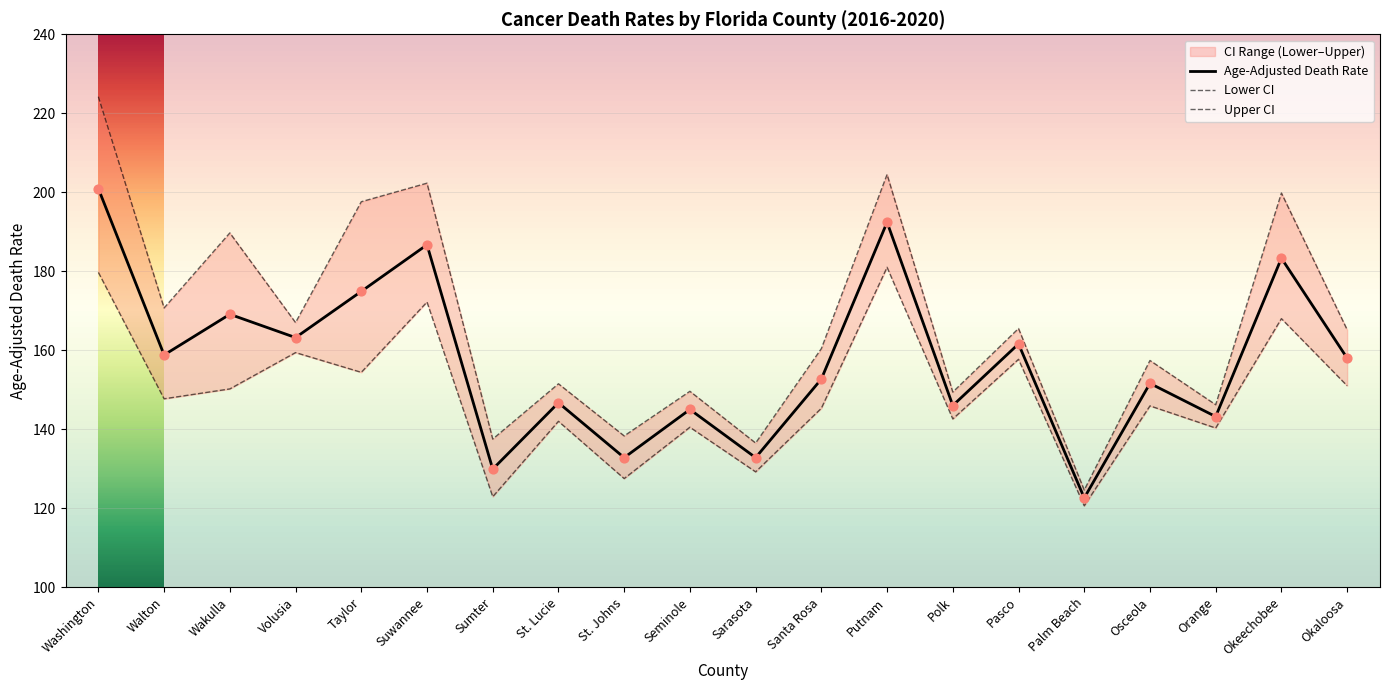

Is the value of Upper CI at Pasco greater than the value of Age-Adjusted Death Rate at Suwannee?

No